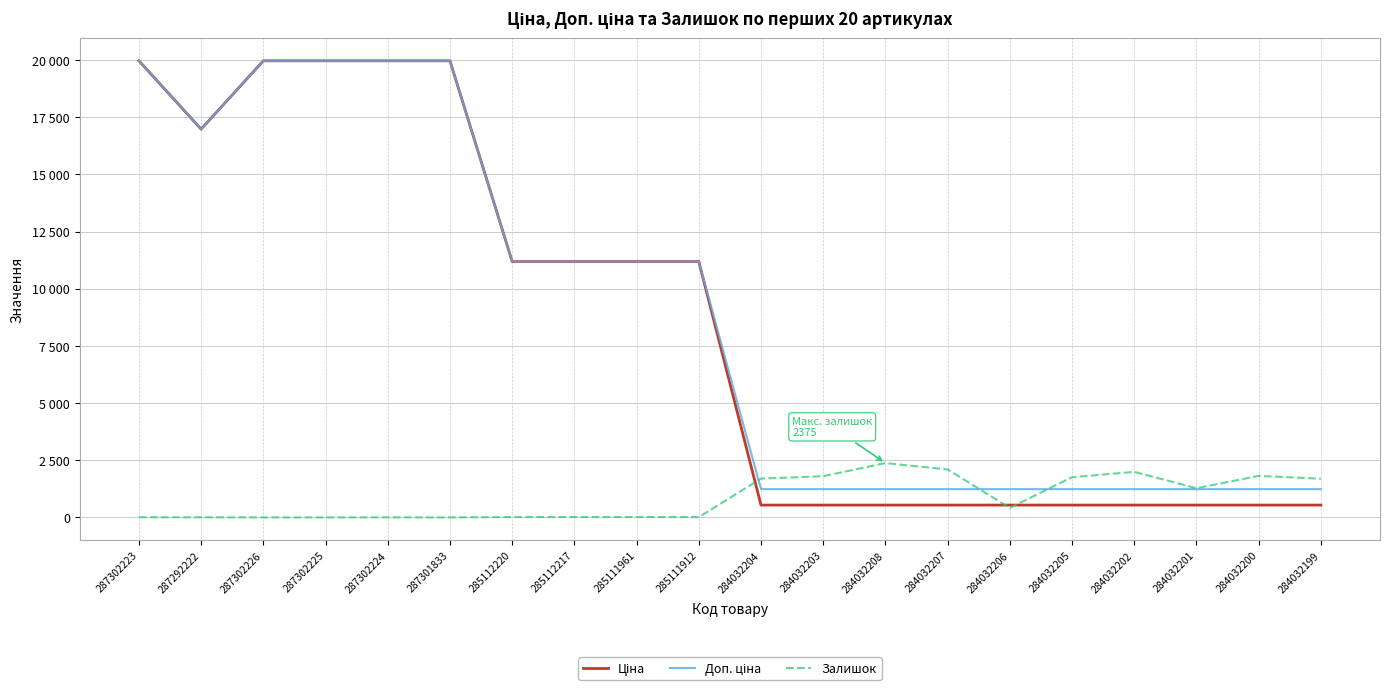

What is the difference between the second highest and minimum values in the Доп. ціна series?

18728.8